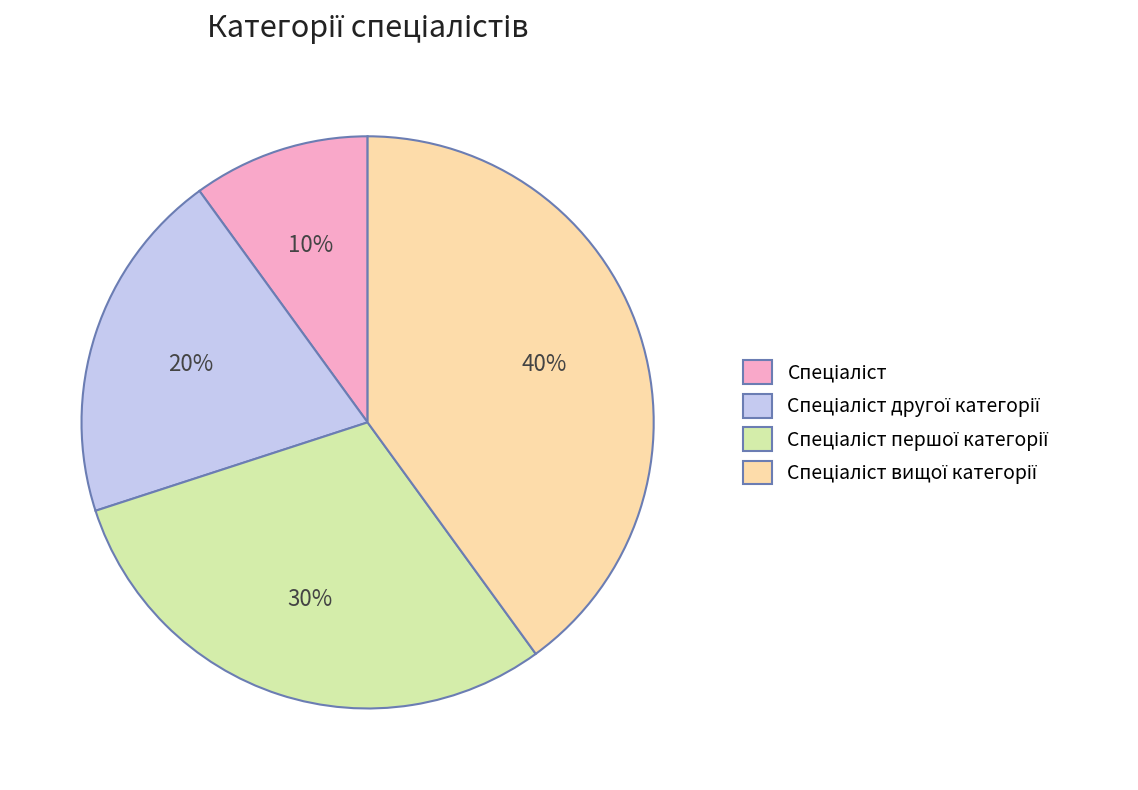

Is there any slice that represents more than half of the pie?

No